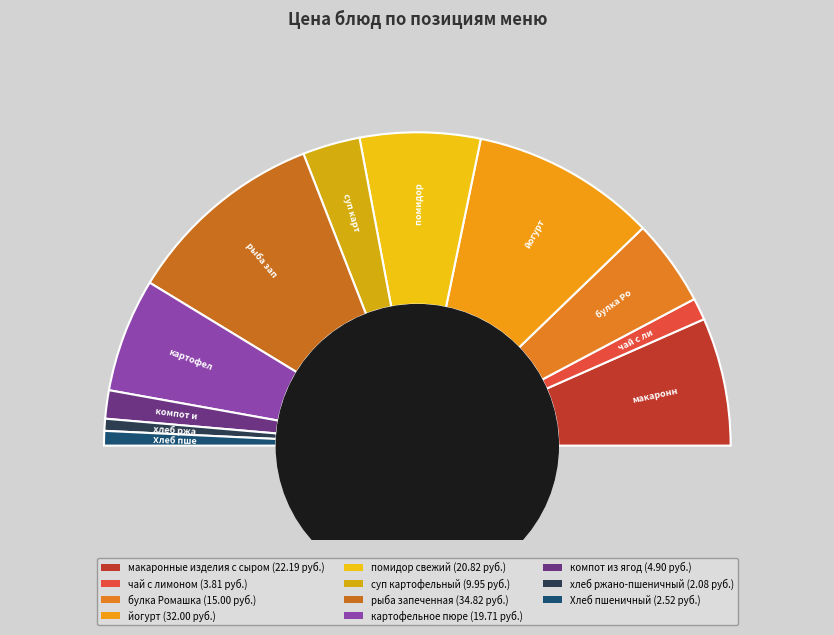

What percentage is the компот из ягод slice, to the nearest percent?

3%